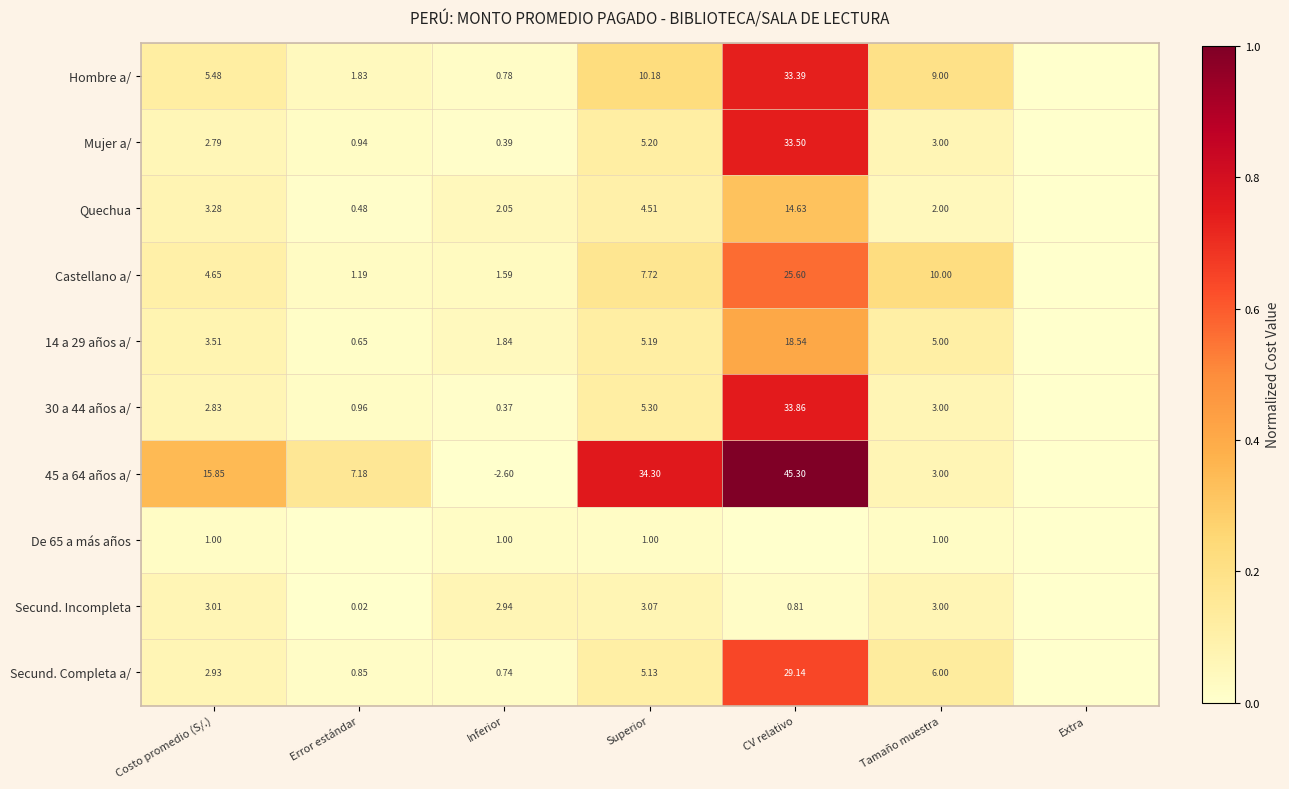

Is the value of Hombre a/ at Costo promedio (S/.) greater than the value of 45 a 64 años a/ at Tamaño muestra?

Yes